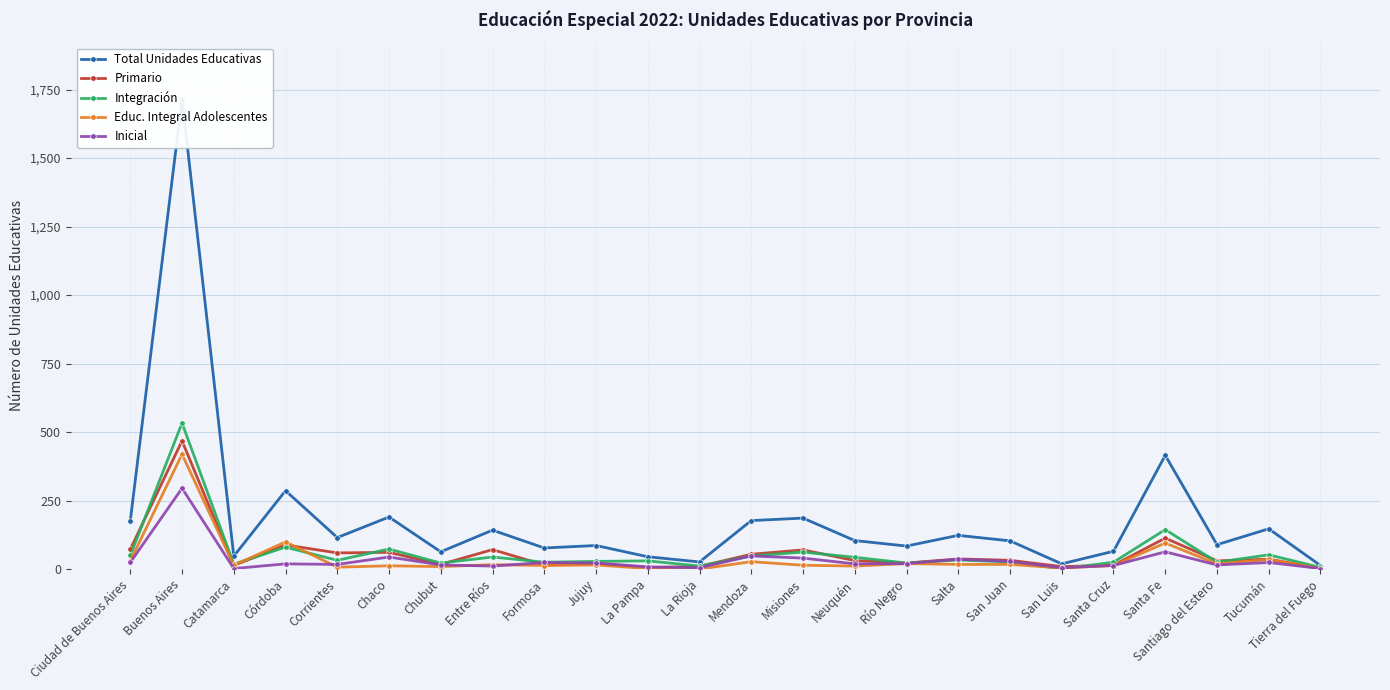

What are all the series names shown in the legend?

Total Unidades Educativas, Primario, Integración, Educ. Integral Adolescentes, Inicial